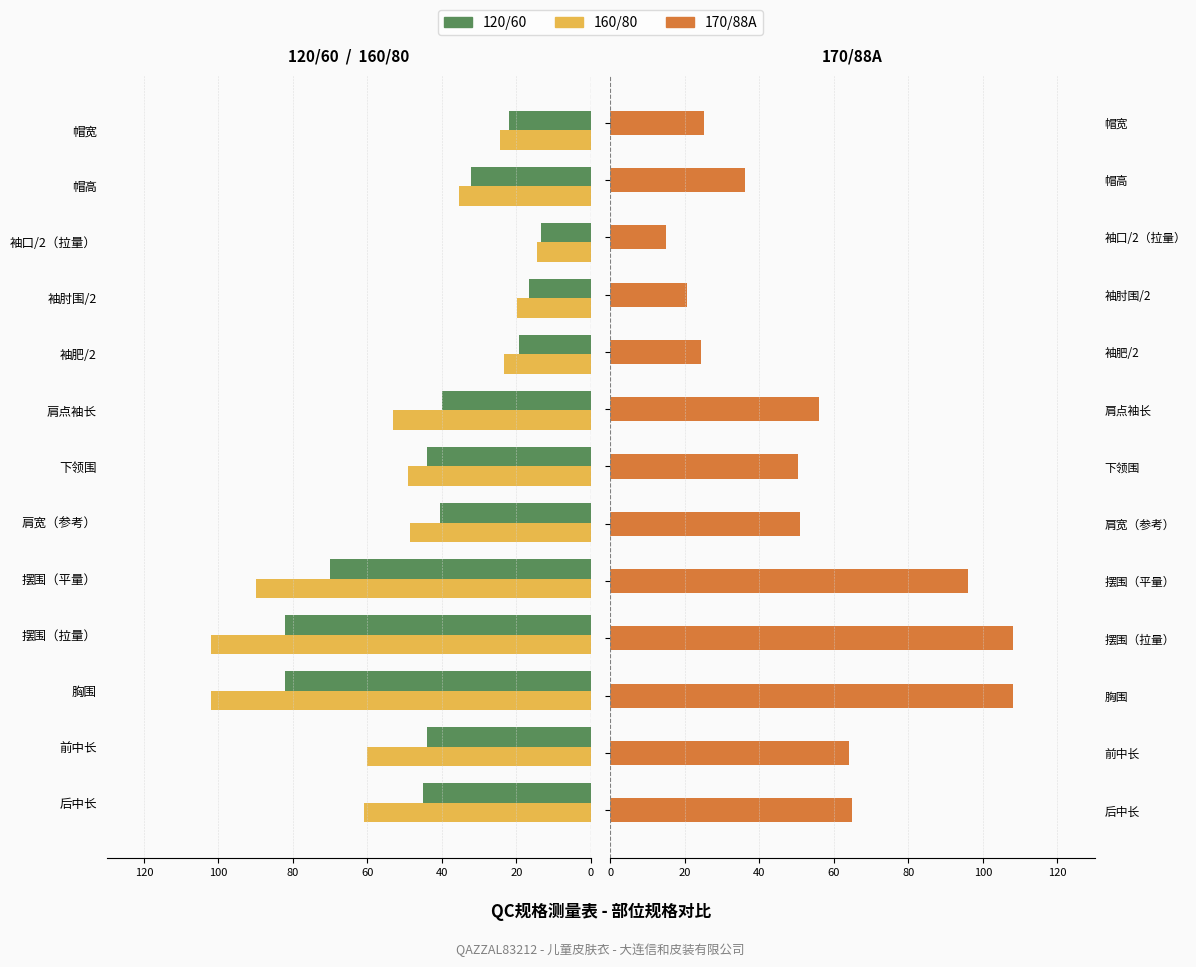

How many series are shown in this chart?

3